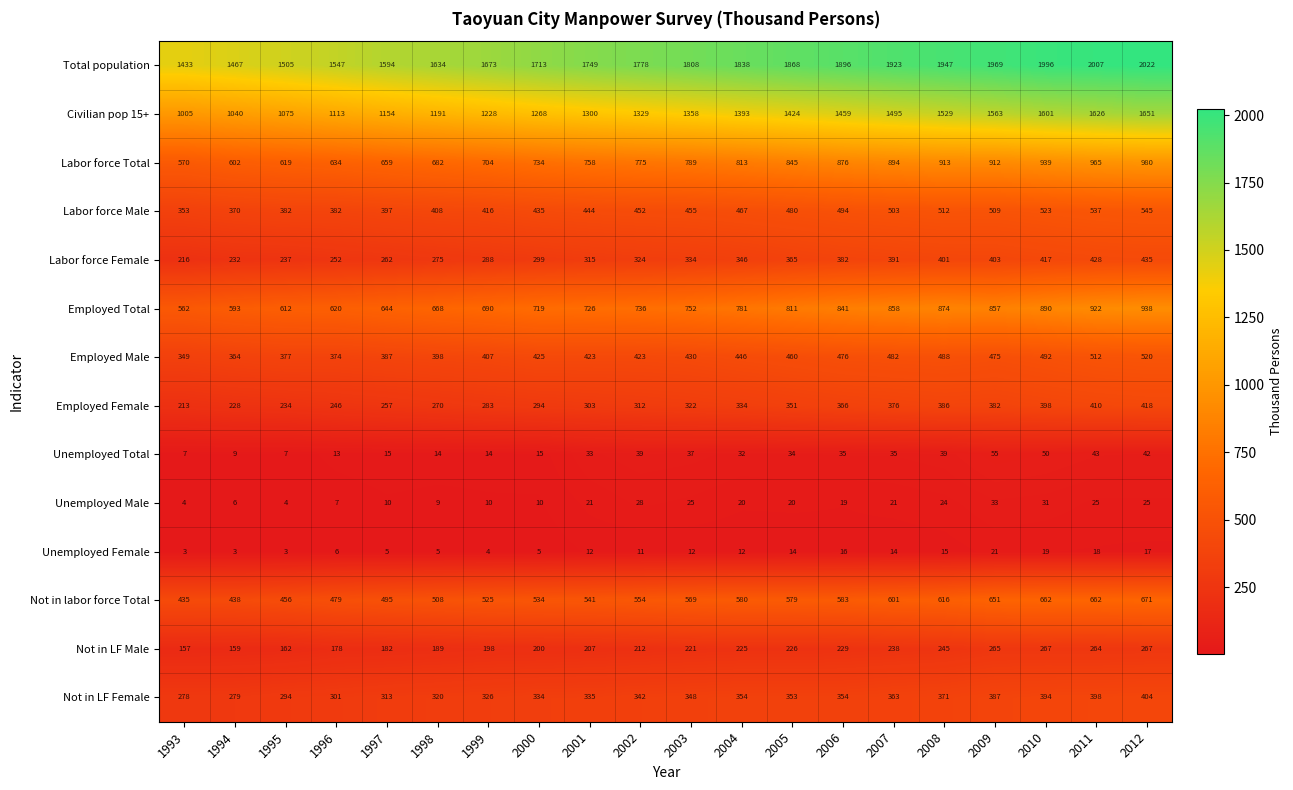

What is the sum of all Unemployed Total values?

568